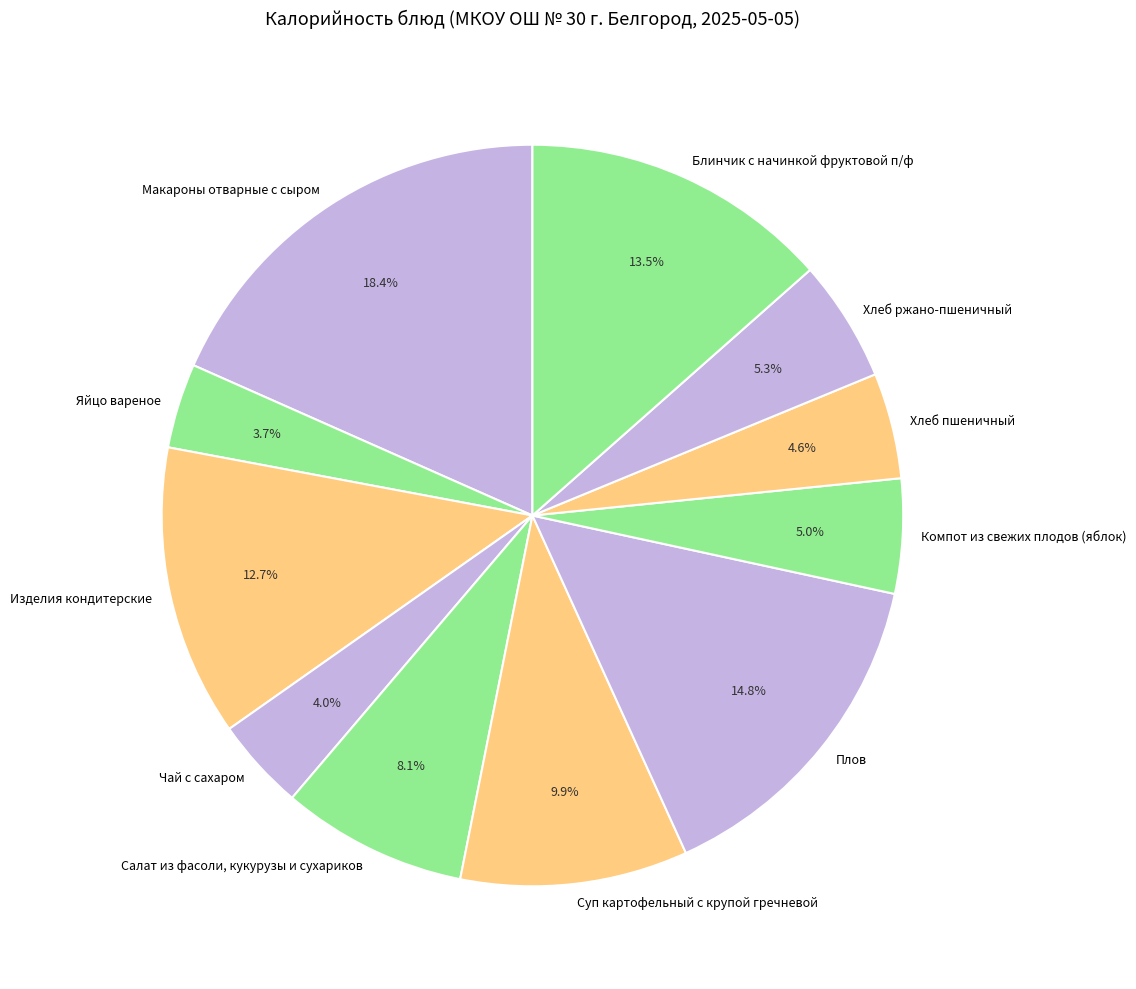

What percentage is NOT represented by Хлеб ржано-пшеничный?

94.7%